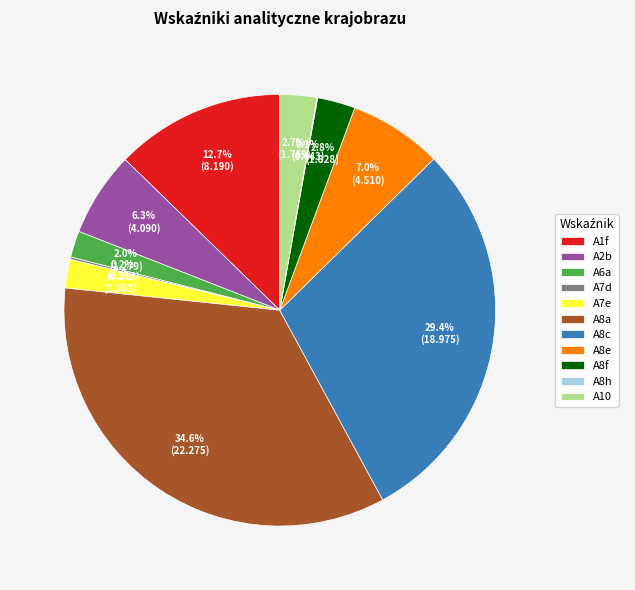

Between A1f and A6a, which is larger?

A1f